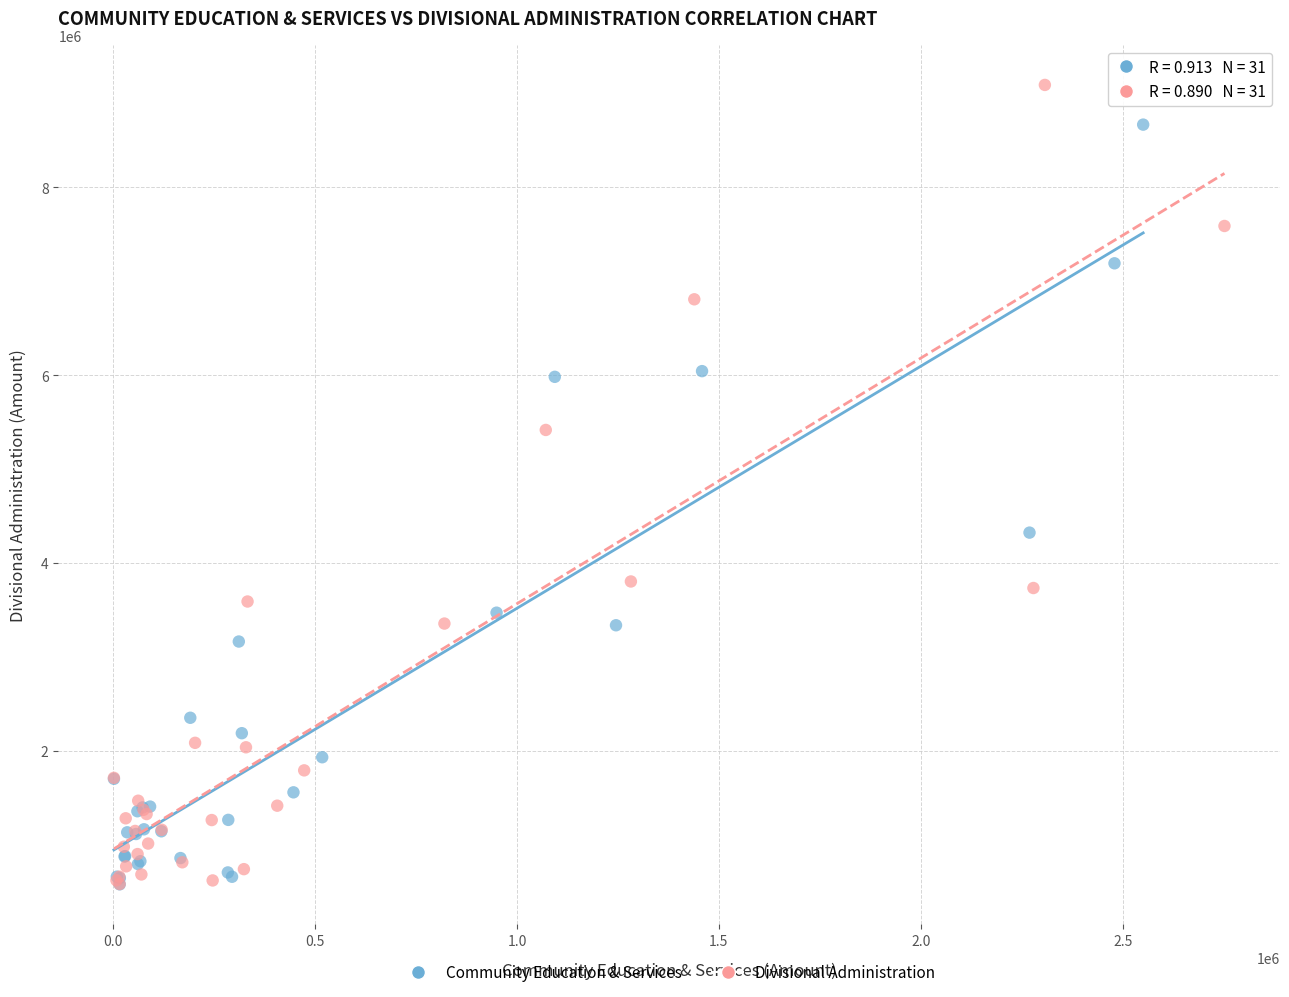

Which series reaches the maximum Y coordinate?

Divisional Administration